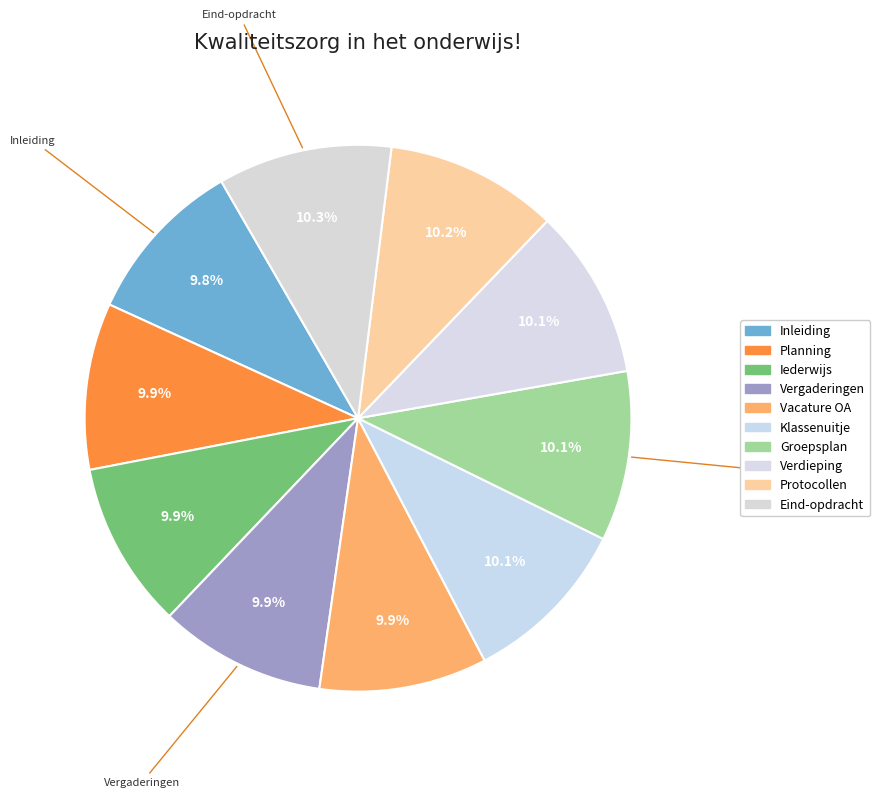

How many segments does this pie chart have?

10